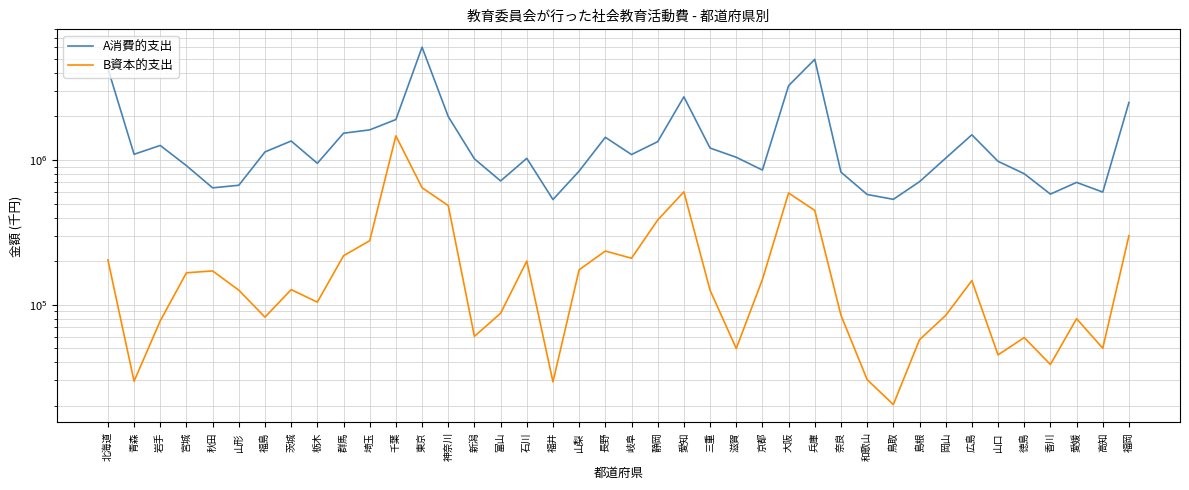

Which series has the largest range (max minus min)?

A消費的支出